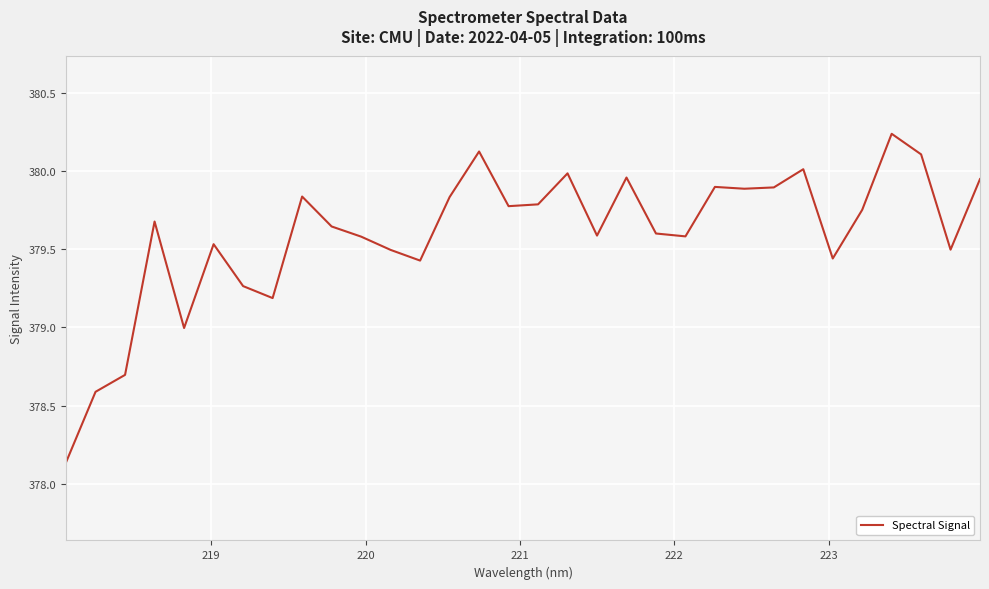

What is the sum of all values?

12147.0